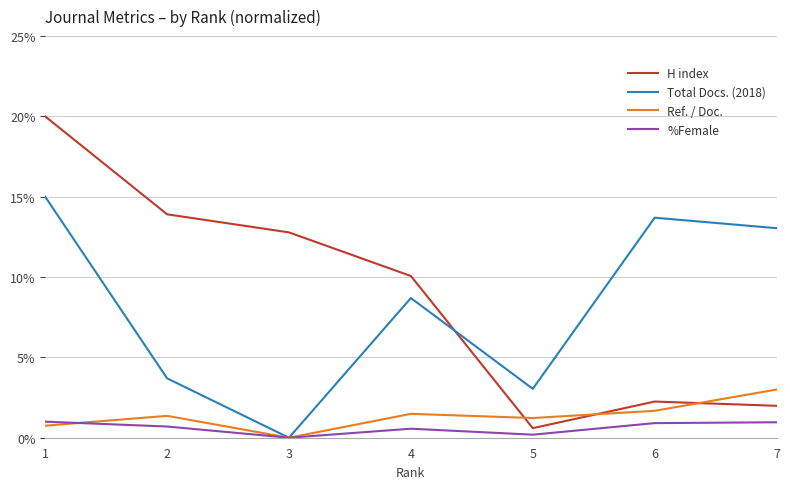

What is the average value of the %Female series?

0.6